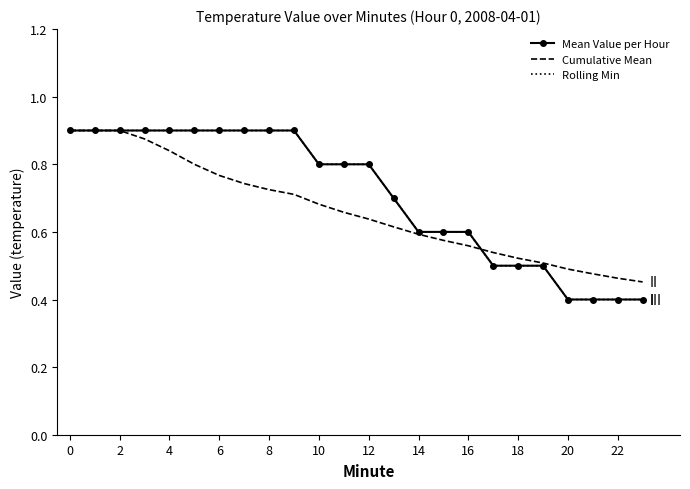

Reading right to left, list all the values displayed in this chart.

Mean Value per Hour: 0.4	0.4	0.4	0.4	0.5	0.5	0.5	0.6	0.6	0.6	0.7	0.8	0.8	0.8	0.9	0.9	0.9	0.9	0.9	0.9	0.9	0.9	0.9	0.9
Cumulative Mean: 0.5	0.5	0.5	0.5	0.5	0.5	0.5	0.6	0.6	0.6	0.6	0.6	0.7	0.7	0.7	0.7	0.7	0.8	0.8	0.8	0.9	0.9	0.9	0.9
Rolling Min: 0.4	0.4	0.4	0.4	0.5	0.5	0.5	0.6	0.6	0.6	0.7	0.8	0.8	0.8	0.9	0.9	0.9	0.9	0.9	0.9	0.9	0.9	0.9	0.9